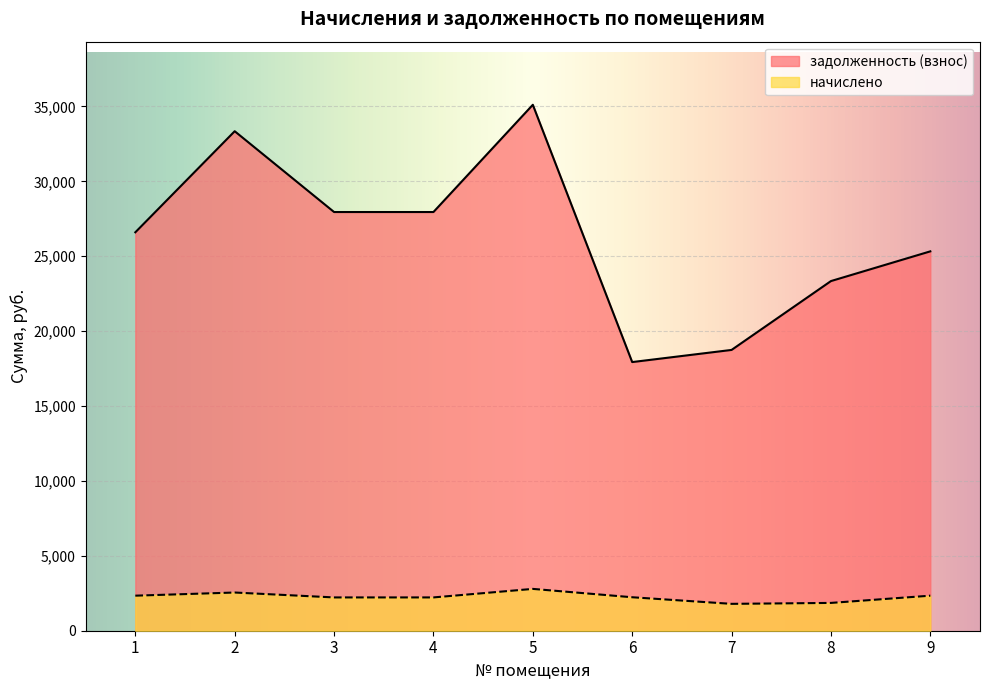

Which label corresponds to the smallest value in the chart?

7